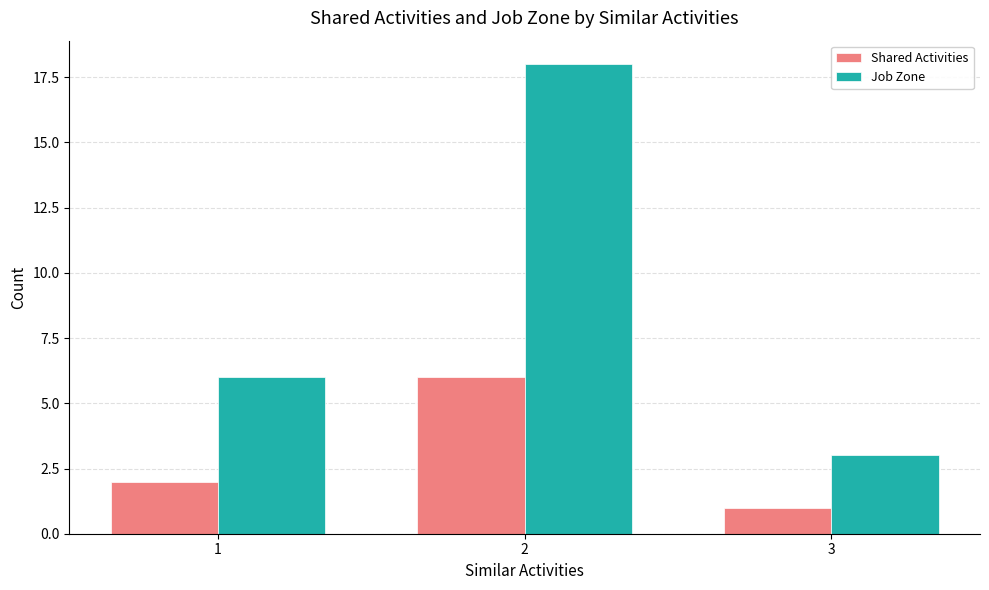

Which series has the largest range (max minus min)?

Job Zone